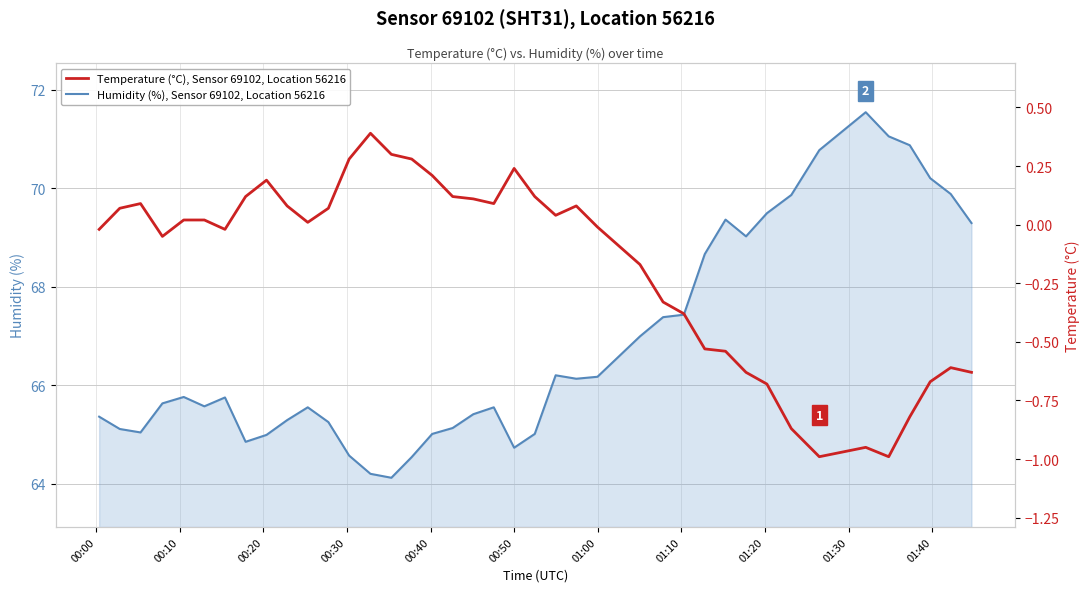

Reading left to right, extract all data points from this chart.

Humidity (%), Sensor 69102, Location 56216: 65.4	65.1	65.0	65.6	65.8	65.6	65.8	64.8	65.0	65.3	65.5	65.2	64.6	64.2	64.1	64.5	65.0	65.1	65.4	65.5	64.7	65.0	66.2	66.1	66.2	67.0	67.4	67.4	68.7	69.4	69.0	69.5	69.9	70.8	71.5	71.0	70.9	70.2	69.9	69.3
Temperature (°C), Sensor 69102, Location 56216: -0.0	0.1	0.1	-0.1	0.0	0.0	-0.0	0.1	0.2	0.1	0.0	0.1	0.3	0.4	0.3	0.3	0.2	0.1	0.1	0.1	0.2	0.1	0.0	0.1	-0.0	-0.2	-0.3	-0.4	-0.5	-0.5	-0.6	-0.7	-0.9	-1.0	-0.9	-1.0	-0.8	-0.7	-0.6	-0.6